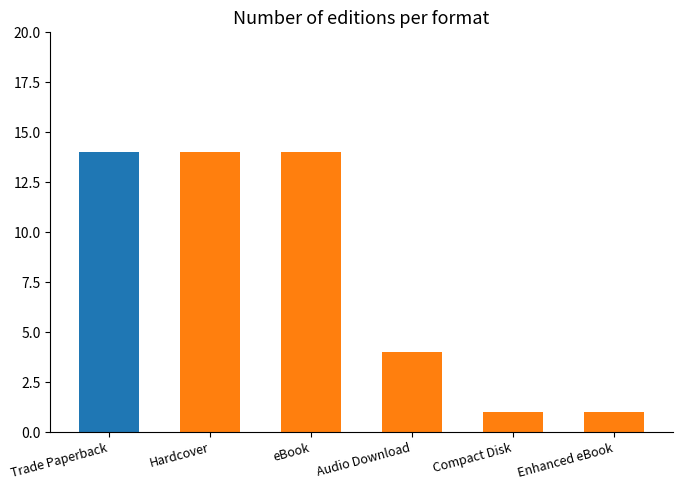

What is the average value?

8